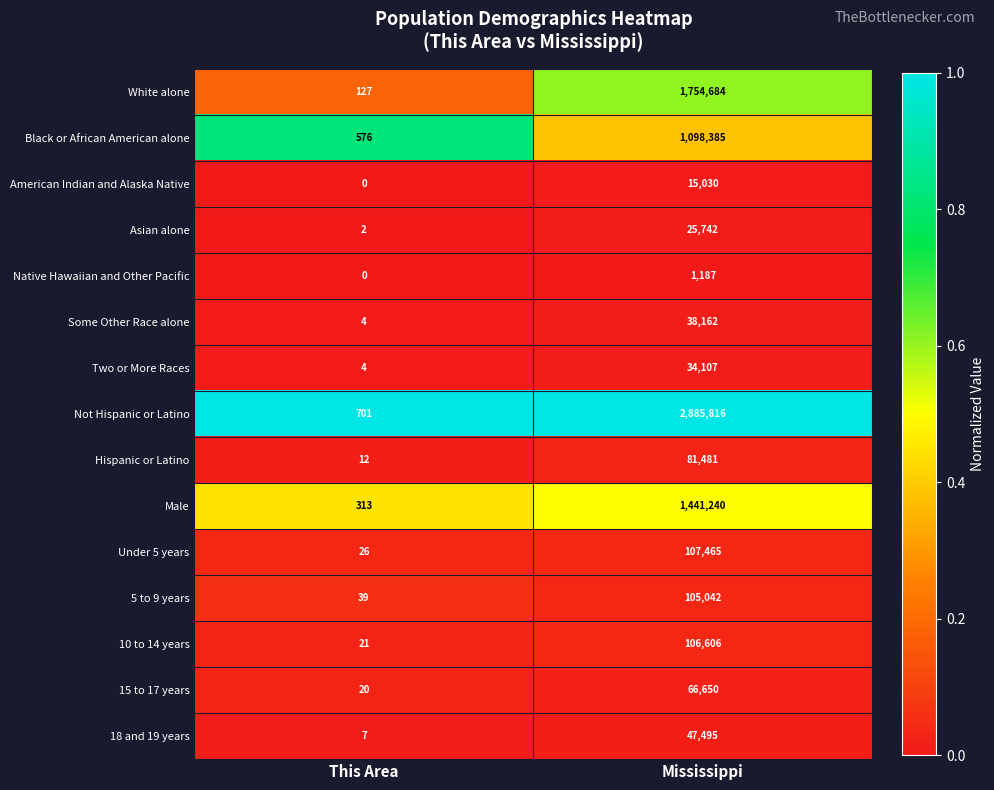

What is the total value across all series at Mississippi?

7809092